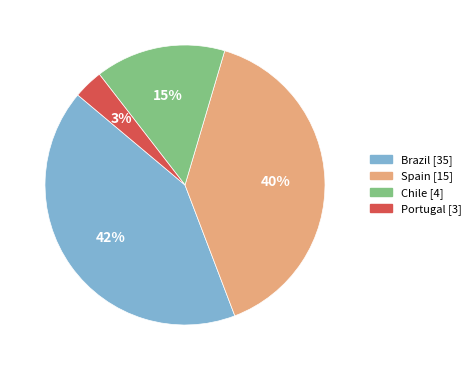

To the nearest percent, what is the average slice percentage?

25%